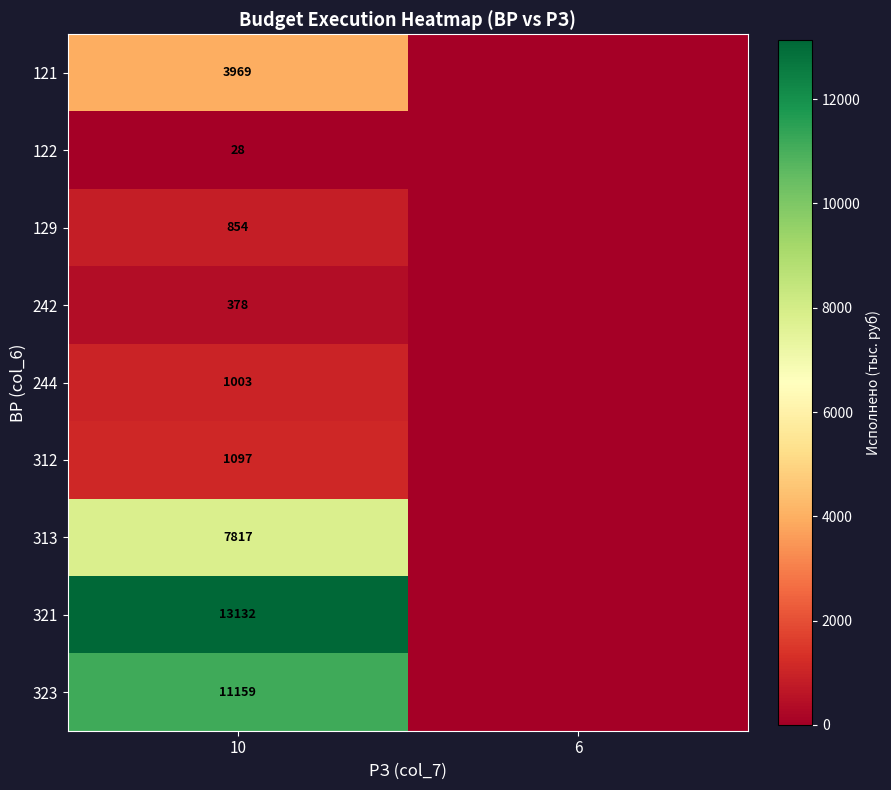

What is the maximum value shown in the chart?

13132.2